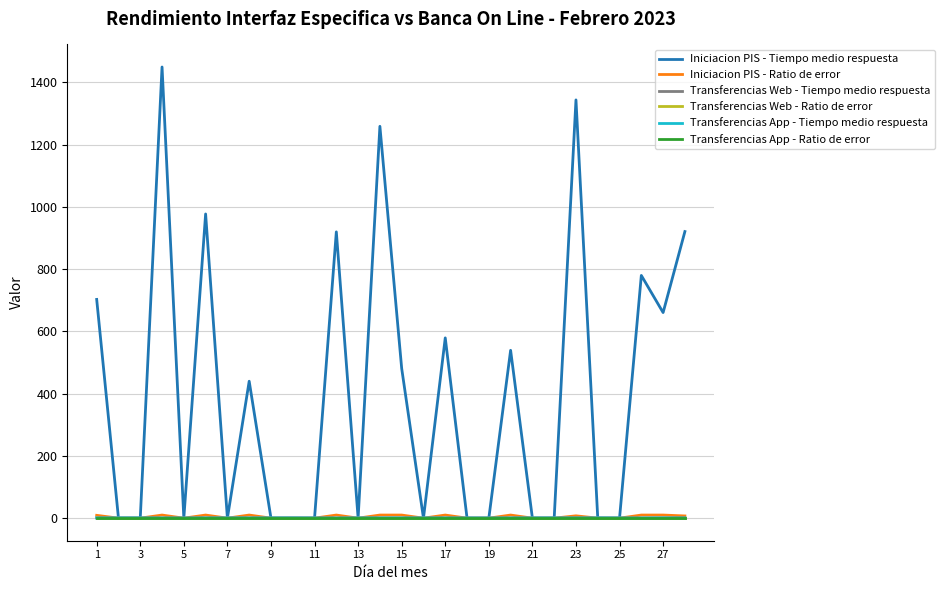

True or false: Transferencias App - Ratio de error has more than 1 points higher than both neighbors.

False